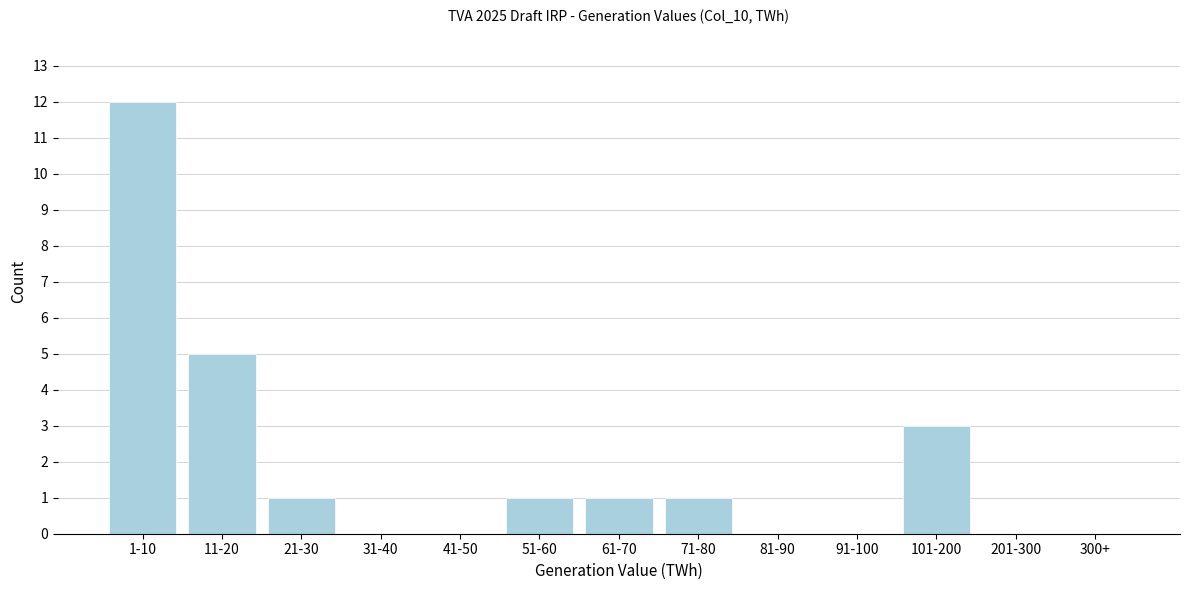

Reading right to left, transcribe all the data shown in this chart.

300+=0	201-300=0	101-200=3	91-100=0	81-90=0	71-80=1	61-70=1	51-60=1	41-50=0	31-40=0	21-30=1	11-20=5	1-10=12